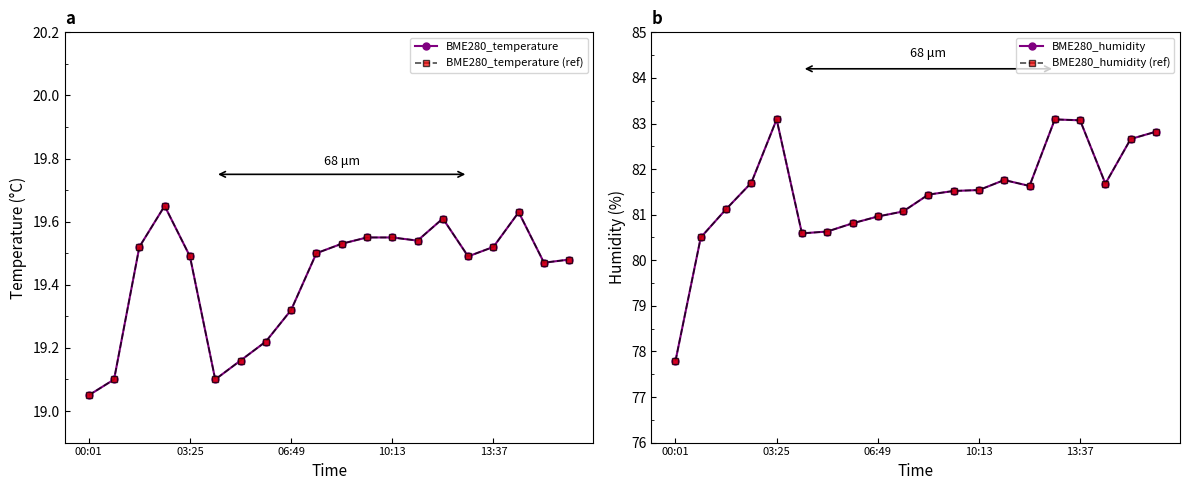

At which label does BME280_humidity reach its minimum?

00:01